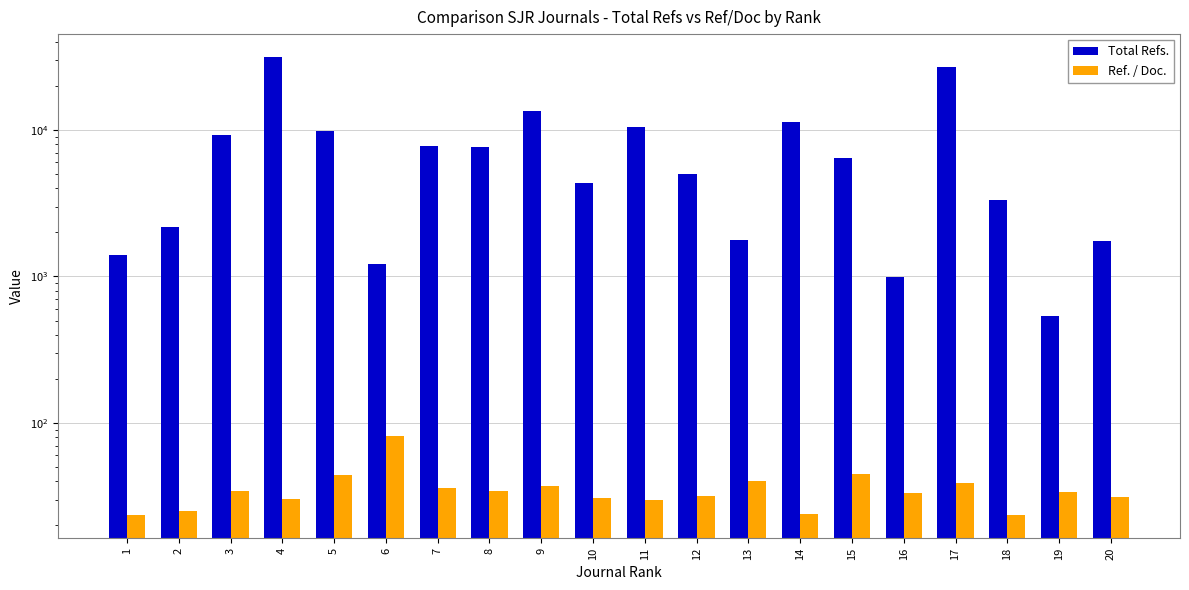

At how many categories does at least one series exceed 7972?

7